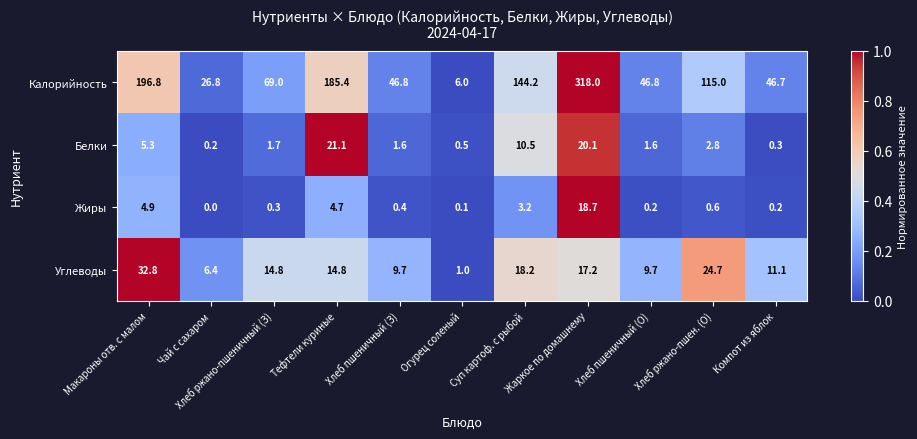

At how many categories does at least one series exceed 23?

10